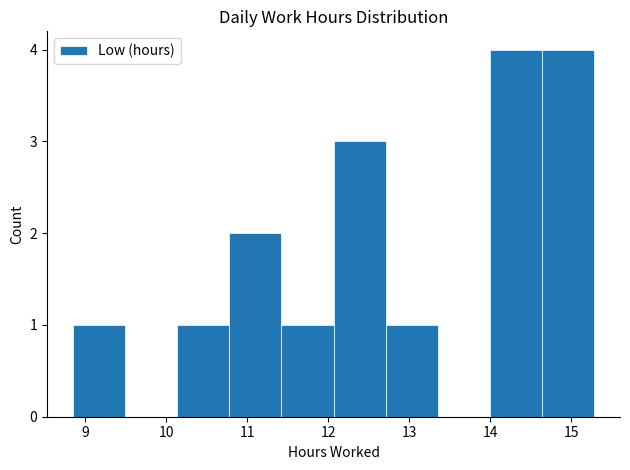

What is the height of the bar covering 10.8 to 11.4 on the x-axis? Neither the bar edges nor the heights are printed on the chart, so give them approximately, as read against the axes.

2